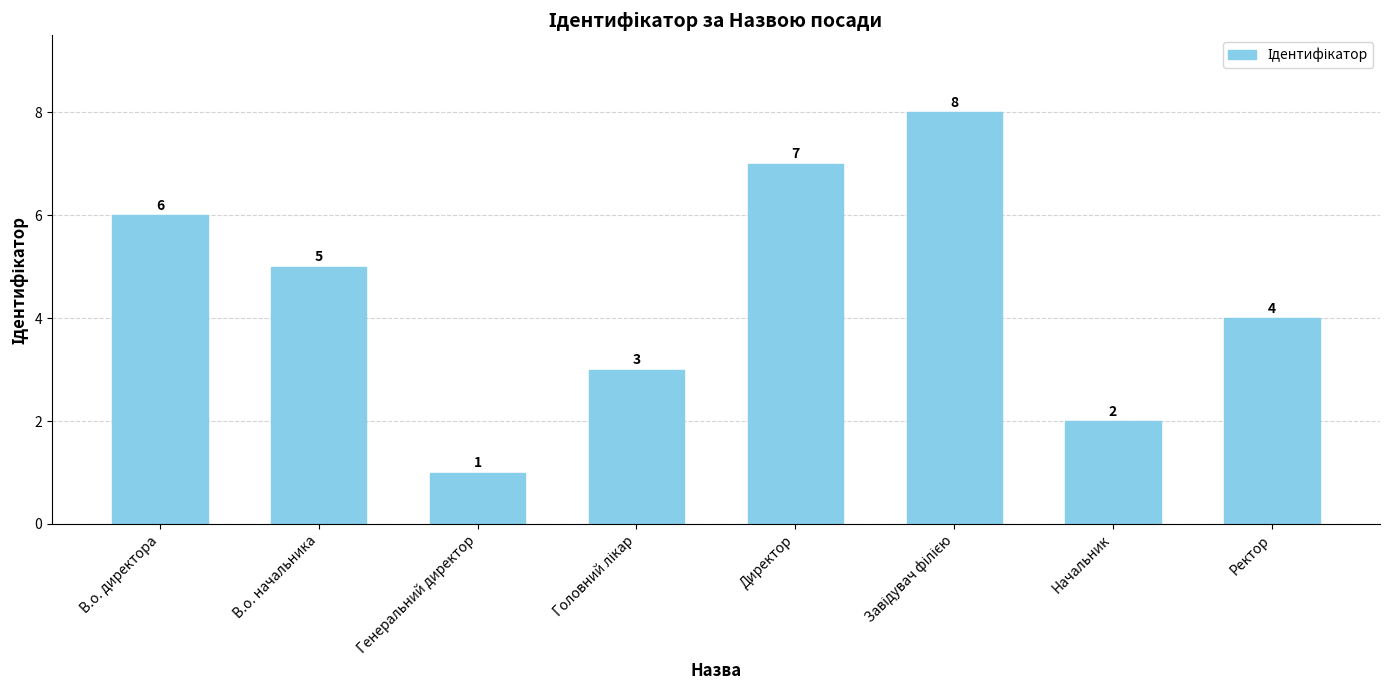

Which label corresponds to the smallest value in the chart?

Генеральний директор